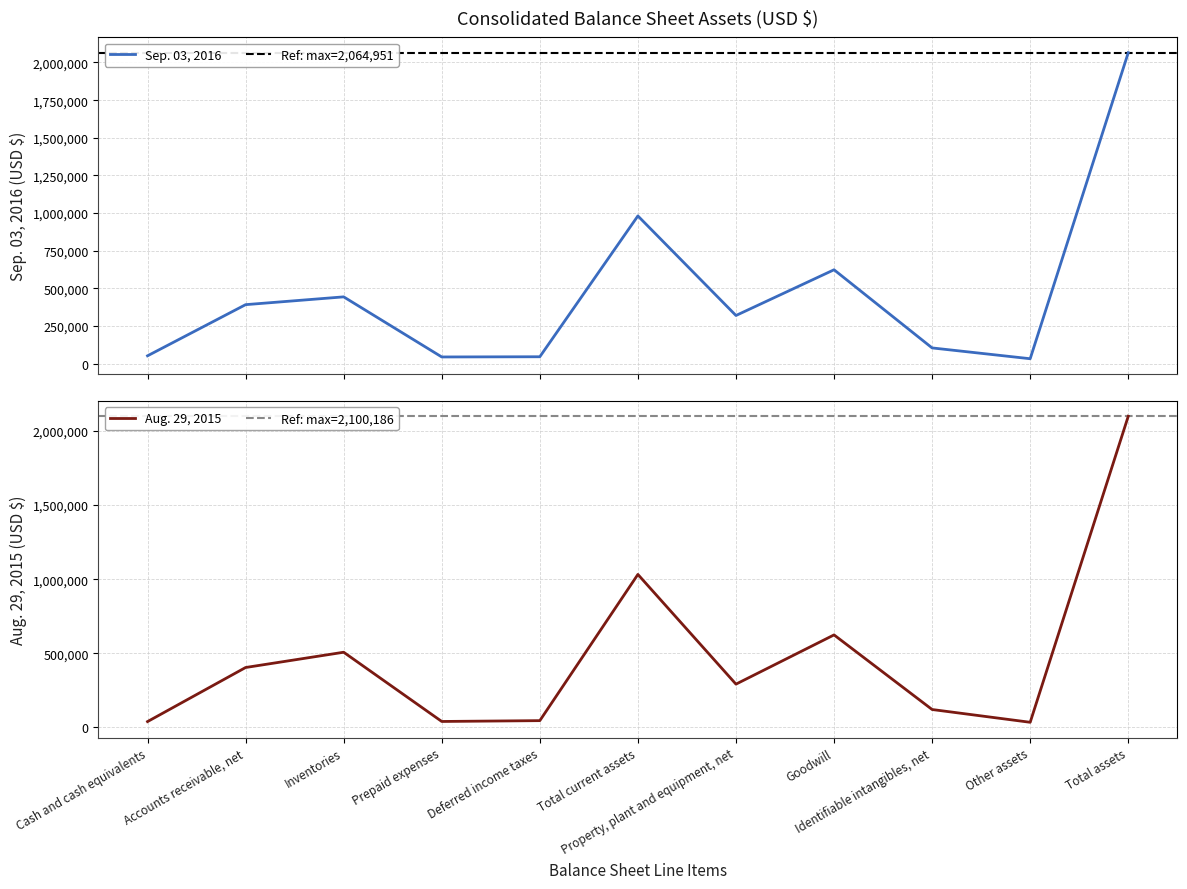

What are all the series names shown in the legend?

Sep. 03, 2016, Aug. 29, 2015